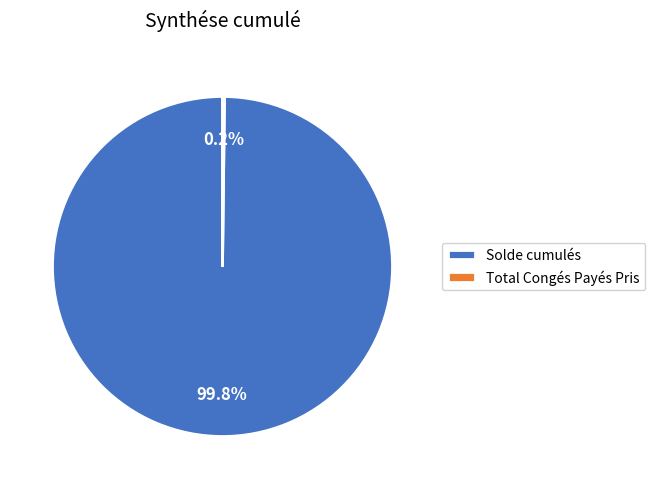

Which slice represents more than half of the pie?

Solde cumulés